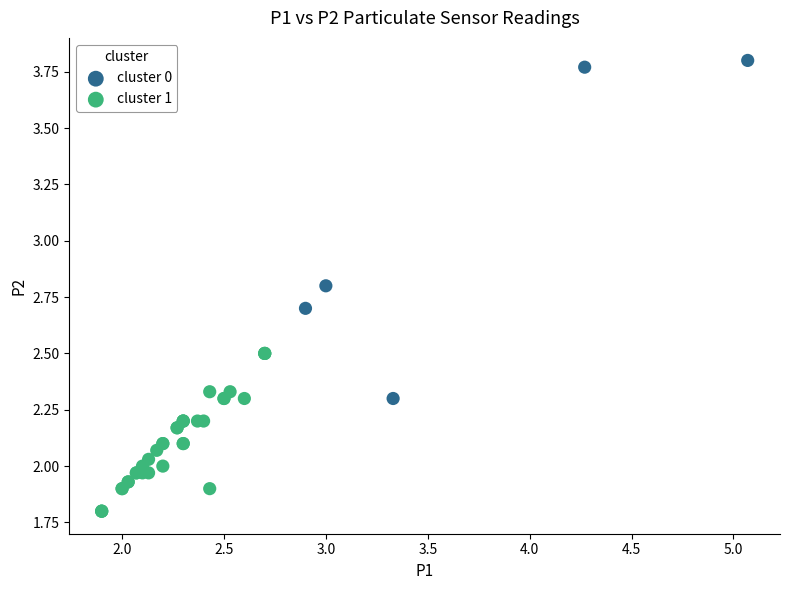

Which series contains the lowest Y value?

cluster 1